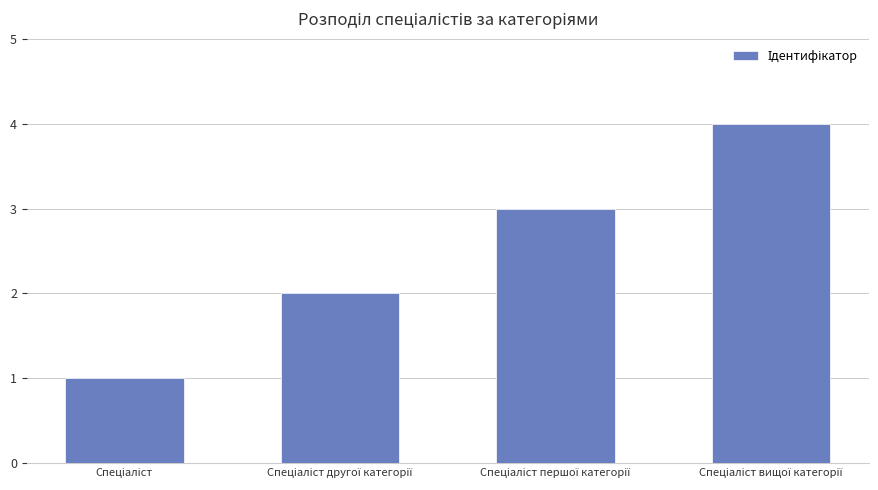

Does the chart contain any negative values?

No